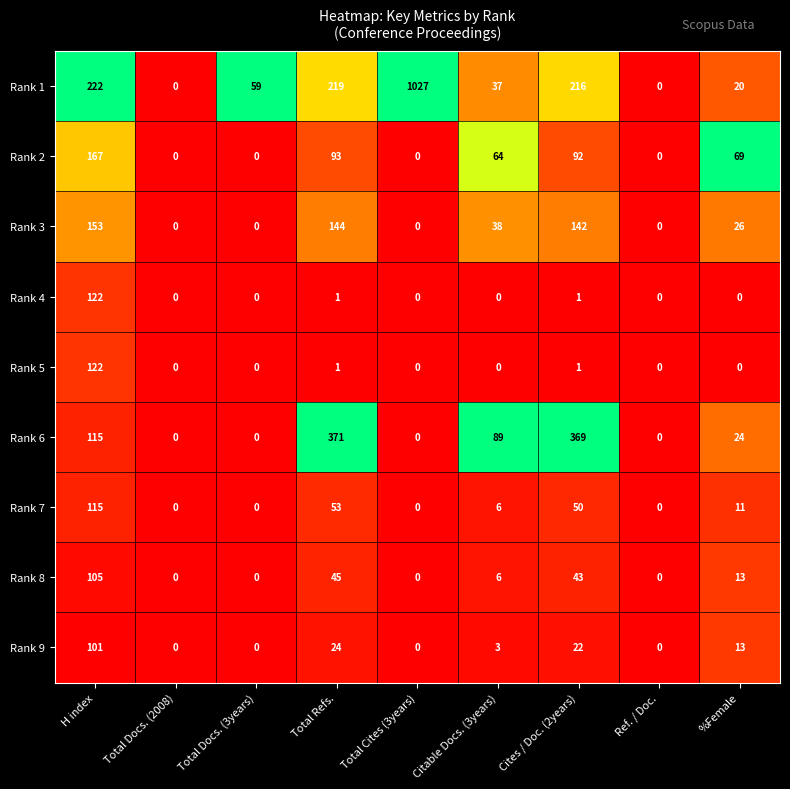

Between Total Cites (3years) and Ref. / Doc., which series saw the biggest shift?

Rank 1